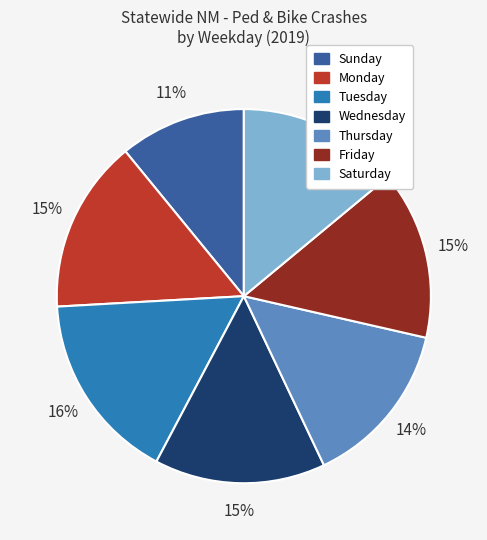

To the nearest percent, what is the difference between the Monday and Thursday slice percentages?

1%